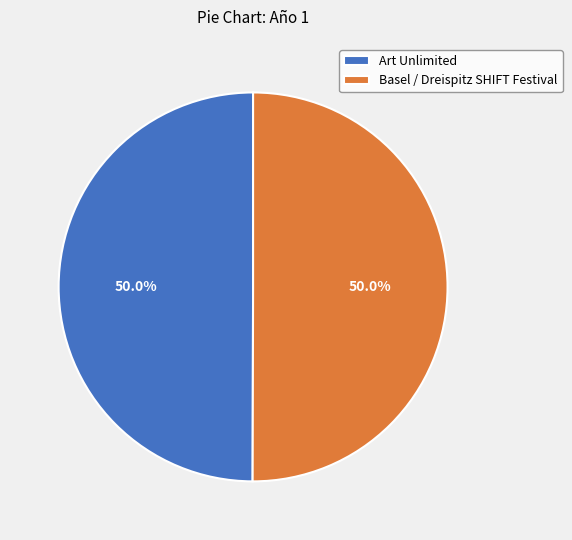

What is the ratio of the value at Basel / Dreispitz SHIFT Festival to the value at Art Unlimited?

1.0